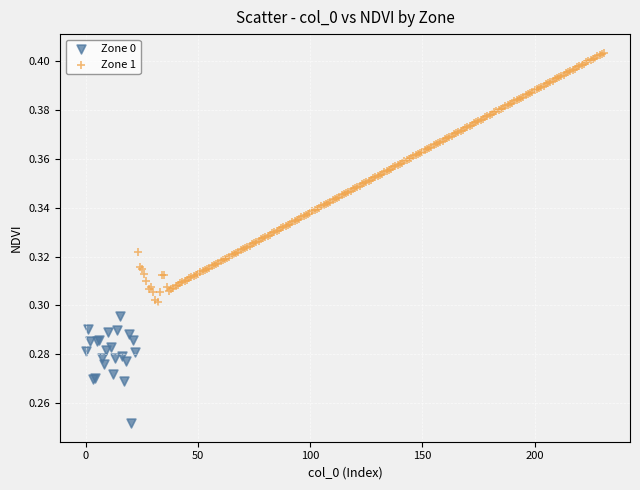

Which series contains the lowest Y value?

Zone 0